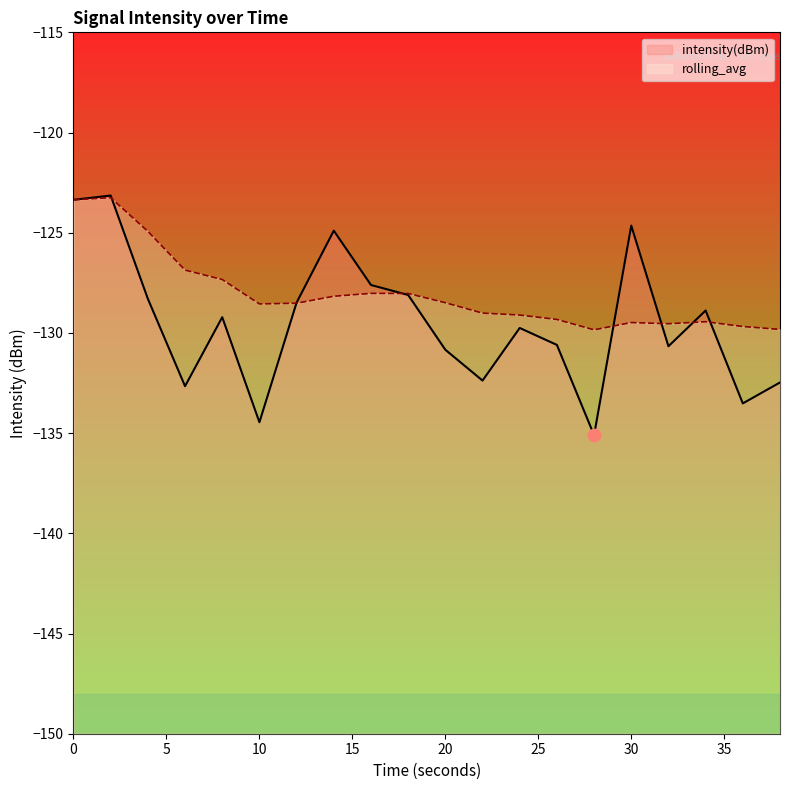

Which series has the widest spread of Y values?

intensity(dBm)